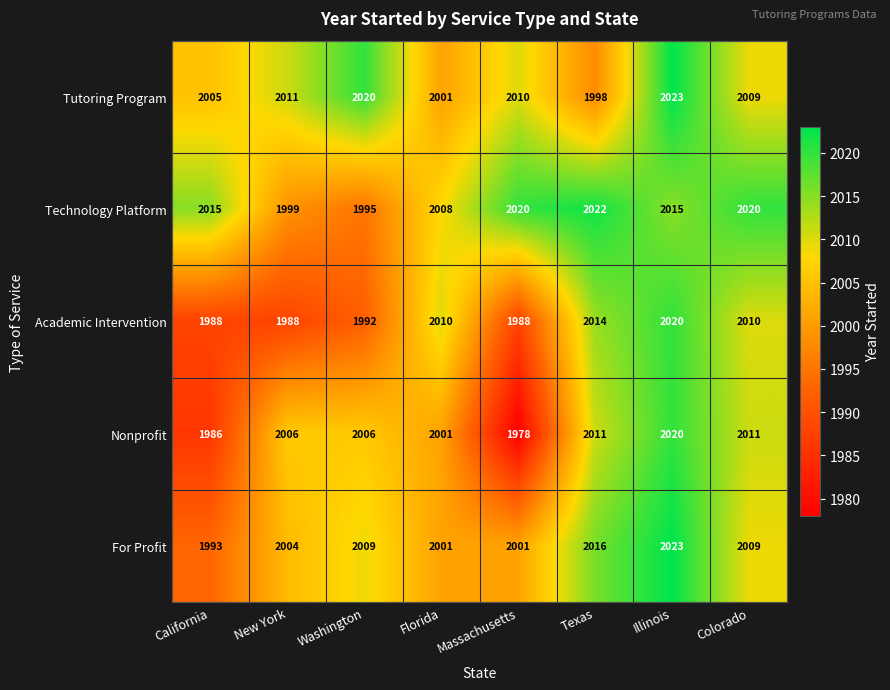

Rank the series at New York from lowest to highest value.

Academic Intervention, Technology Platform, For Profit, Nonprofit, Tutoring Program